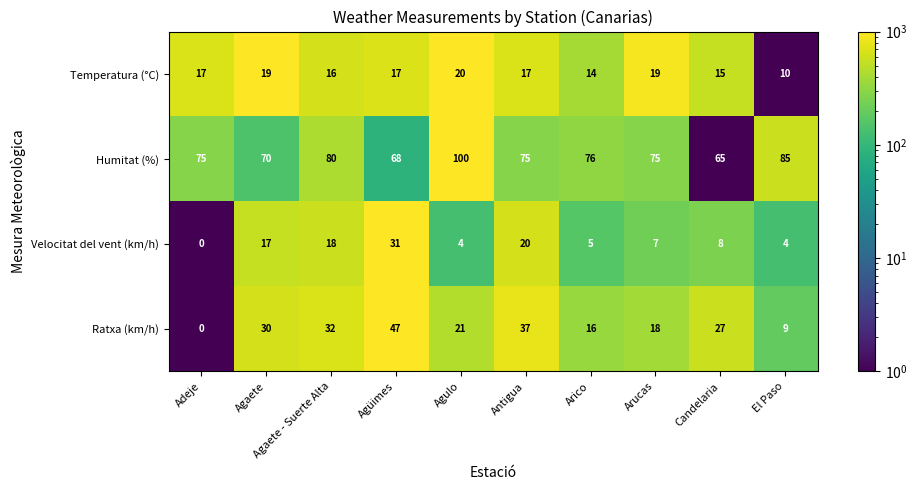

What is the greatest value displayed?

100